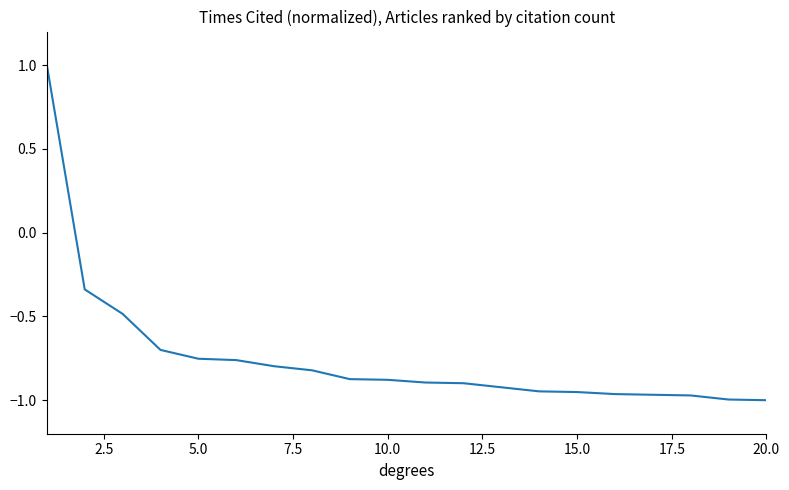

How many lines are shown in the chart?

1